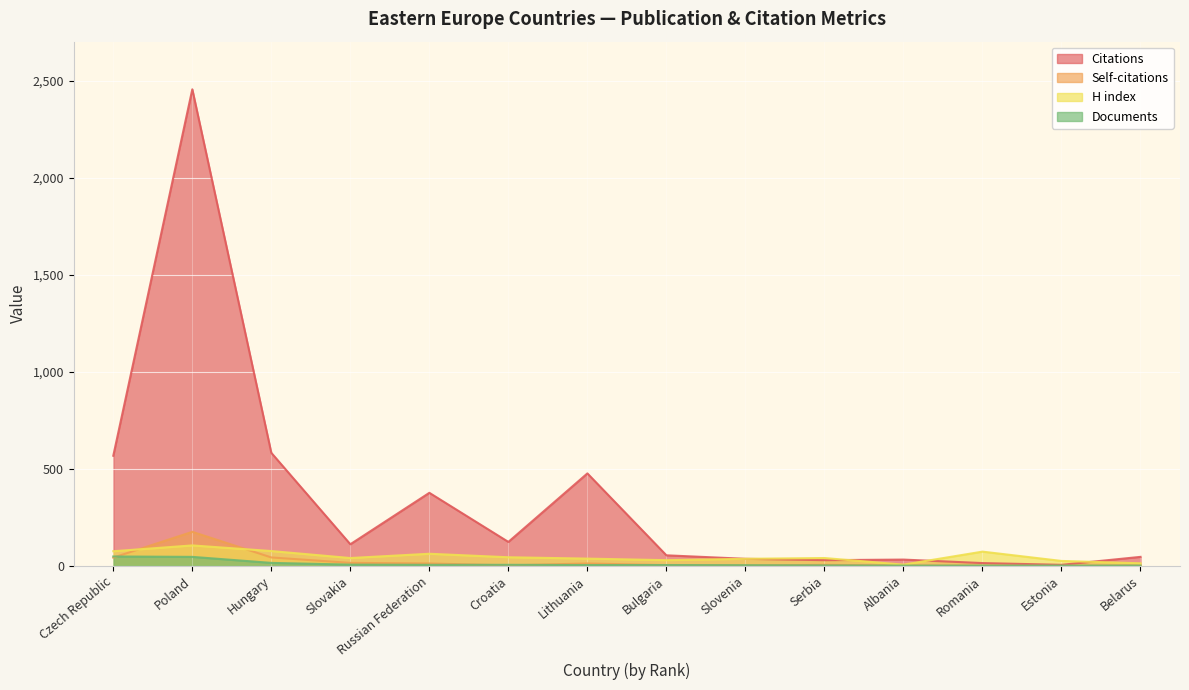

At which category does the chart reach its minimum across all series?

Romania